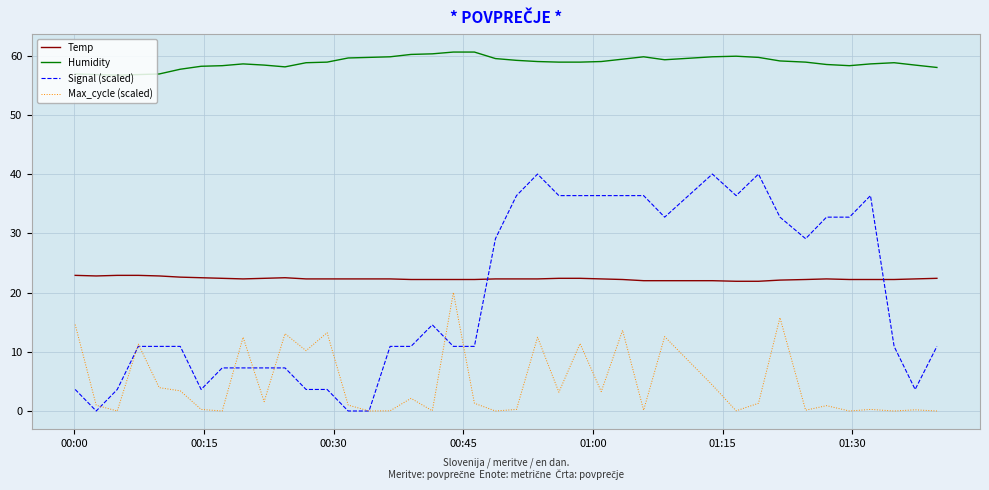

What is the greatest value displayed?

60.6